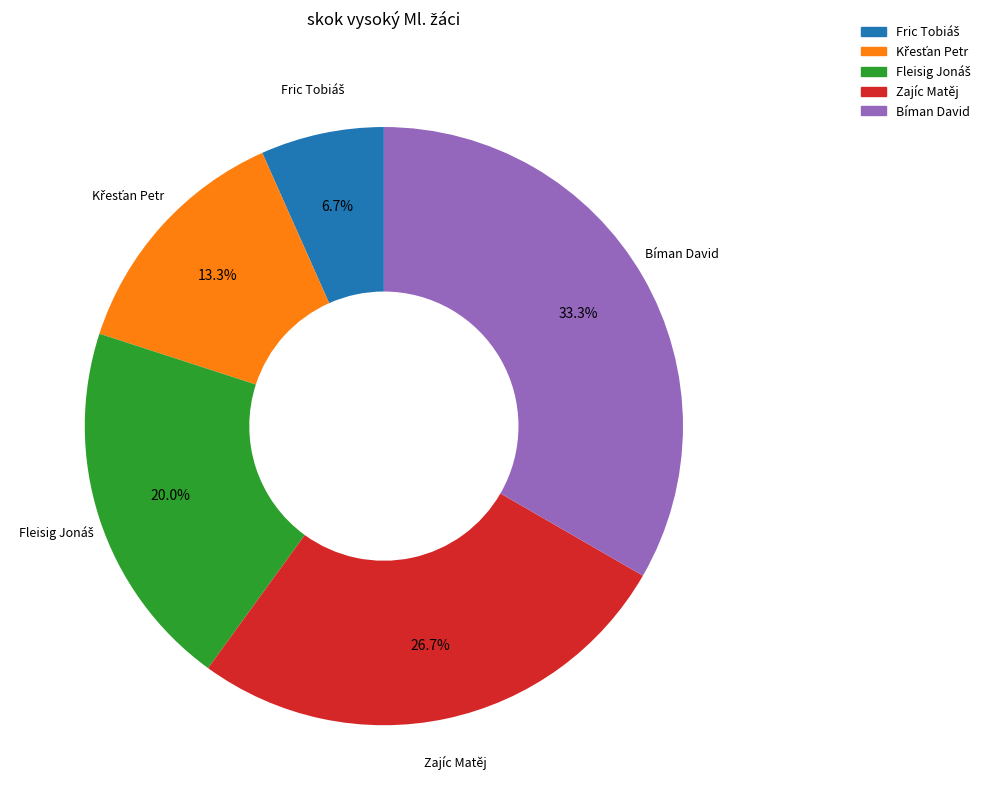

What is the total percentage of Bíman David and Zajíc Matěj?

60.0%